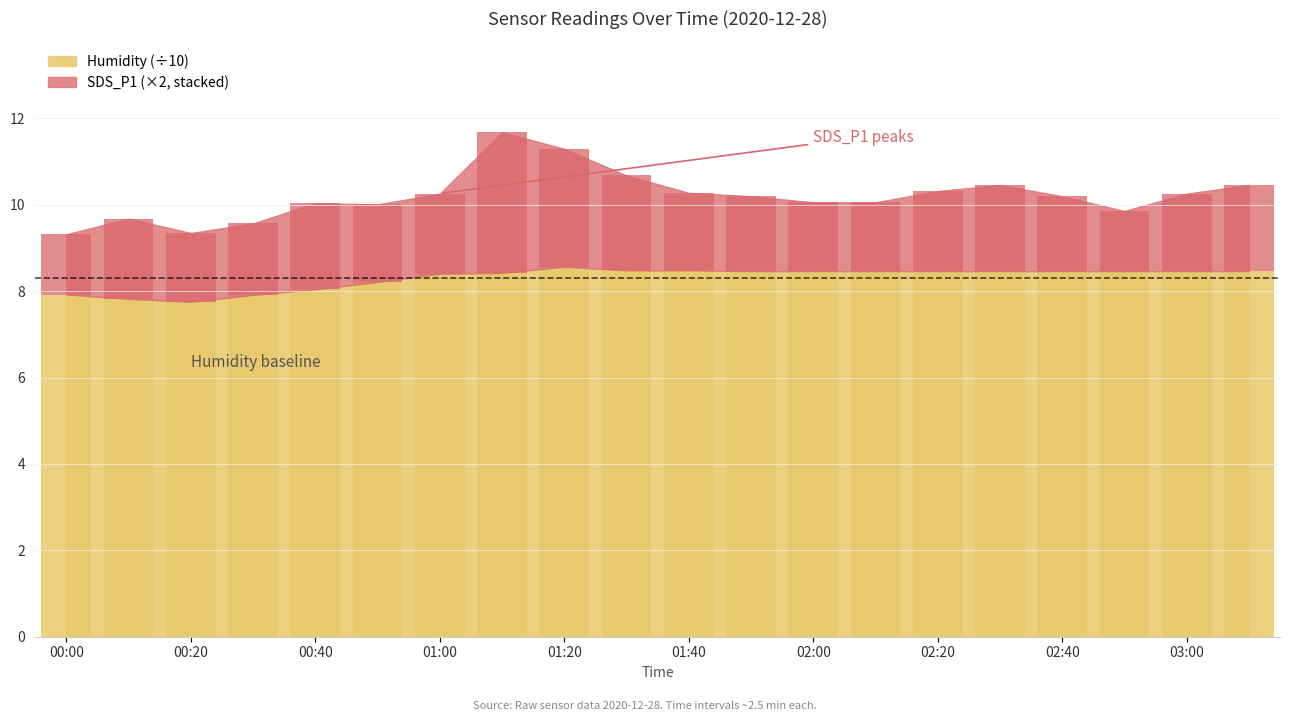

What is the sum of the SDS_P1 values at 01:40 and 02:30?

3.8